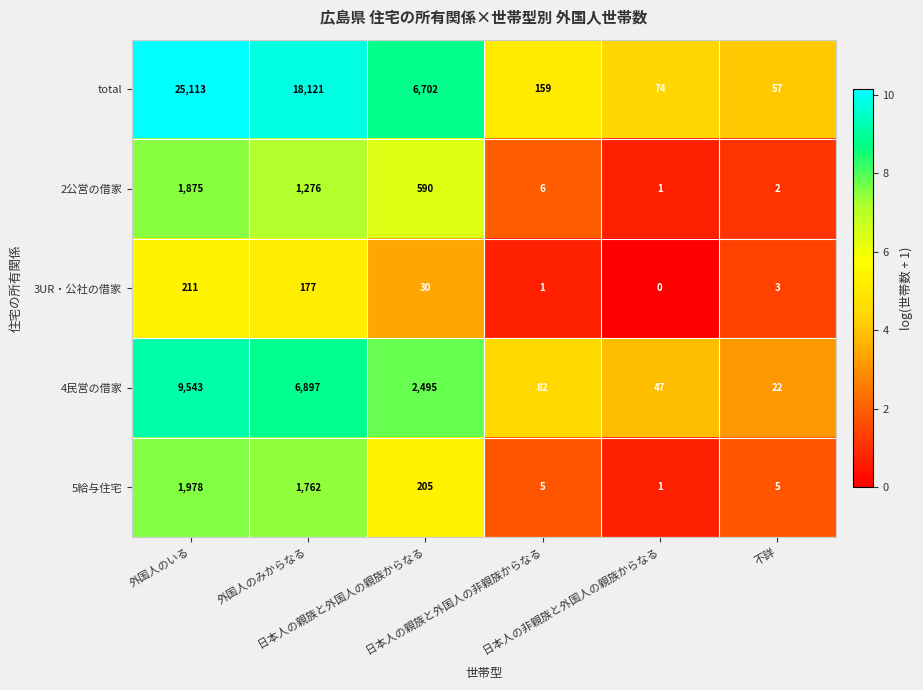

What is the maximum value shown in the chart?

25113